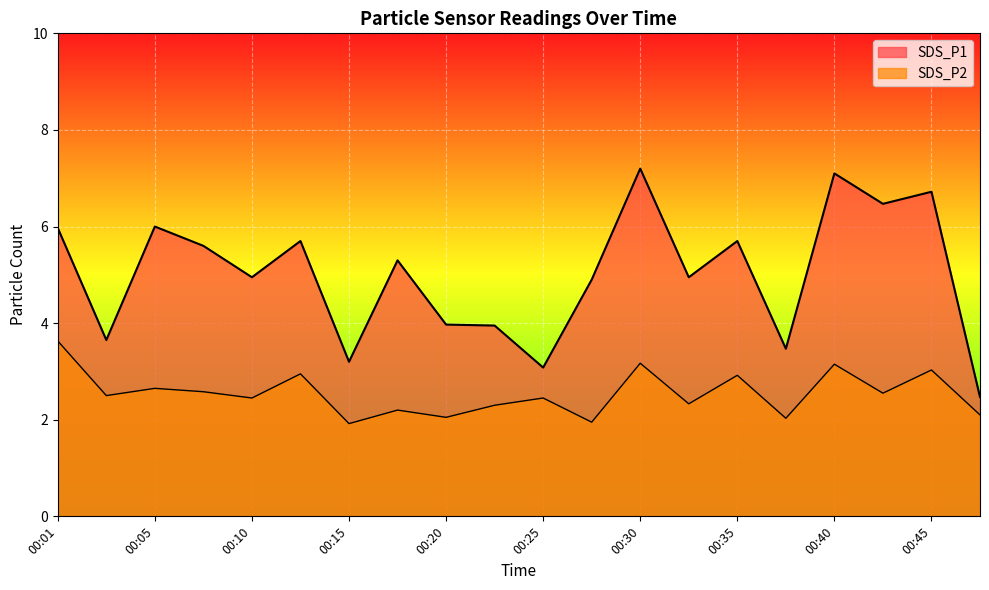

What is the difference between the maximum and minimum values in the SDS_P1 series?

4.7